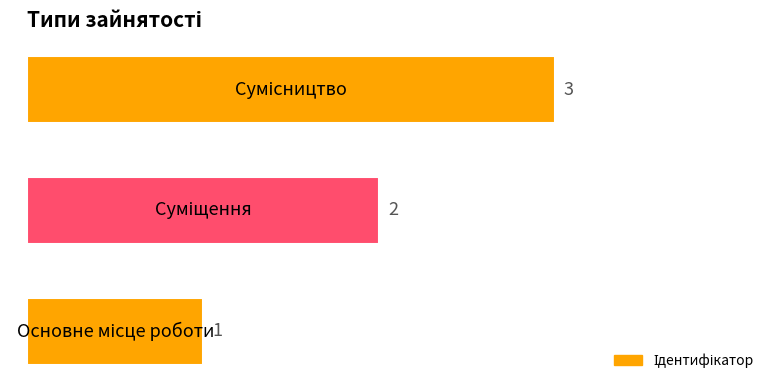

What is the difference between the maximum and minimum values?

2